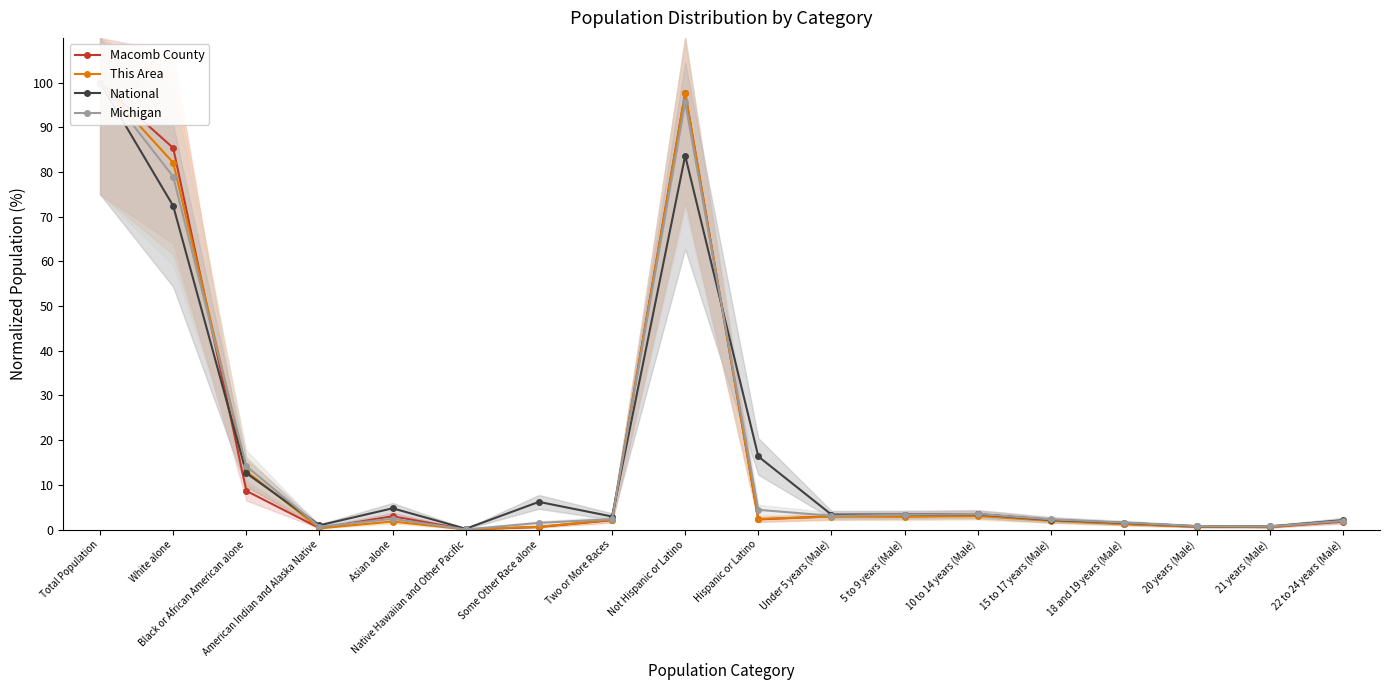

What is the difference between the second highest and second lowest values in the Michigan series?

95.0